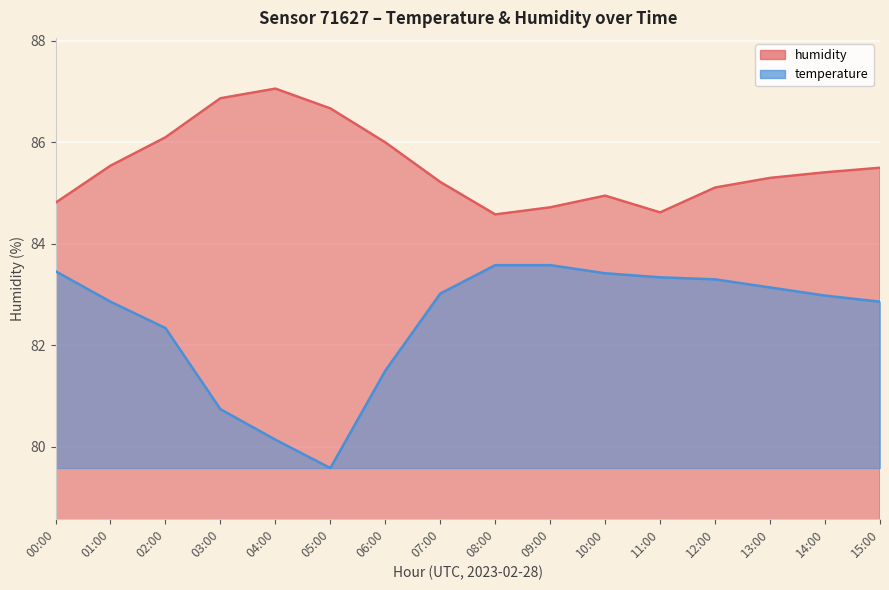

What is the difference between the temperature values at 14:00 and 04:00?

2.8